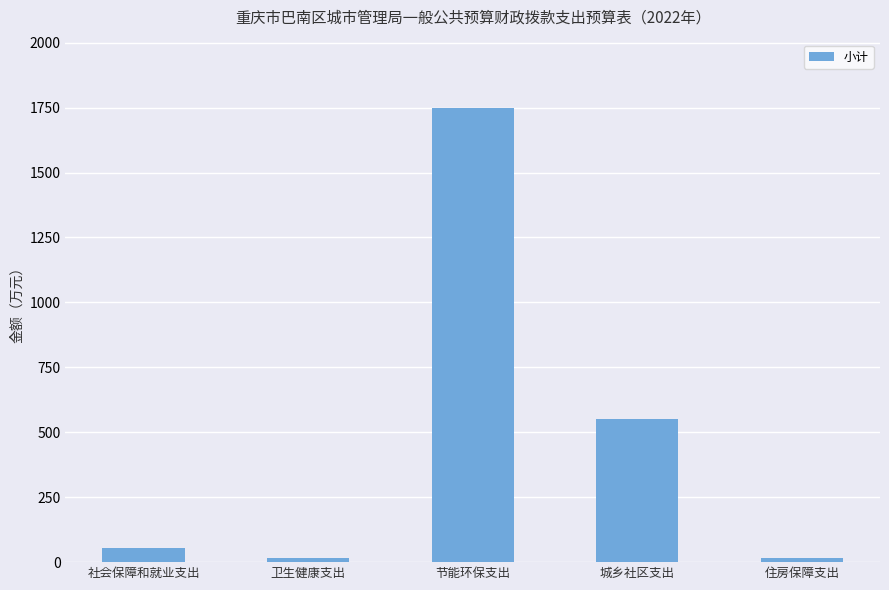

At which label is the value closest to 882?

城乡社区支出